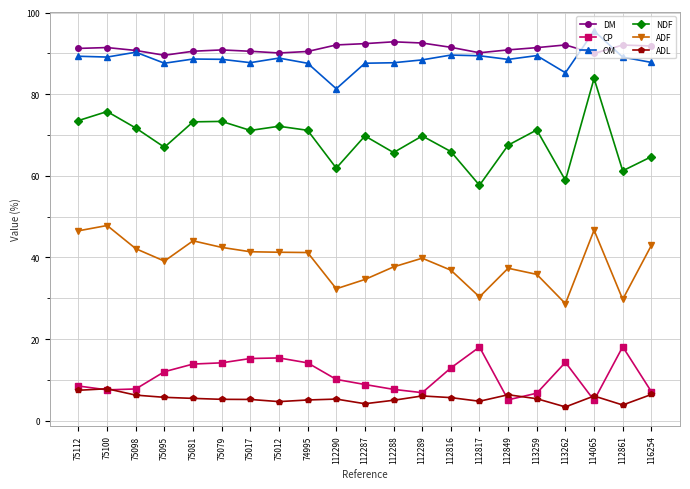

Read the CP value at 75012.

15.4